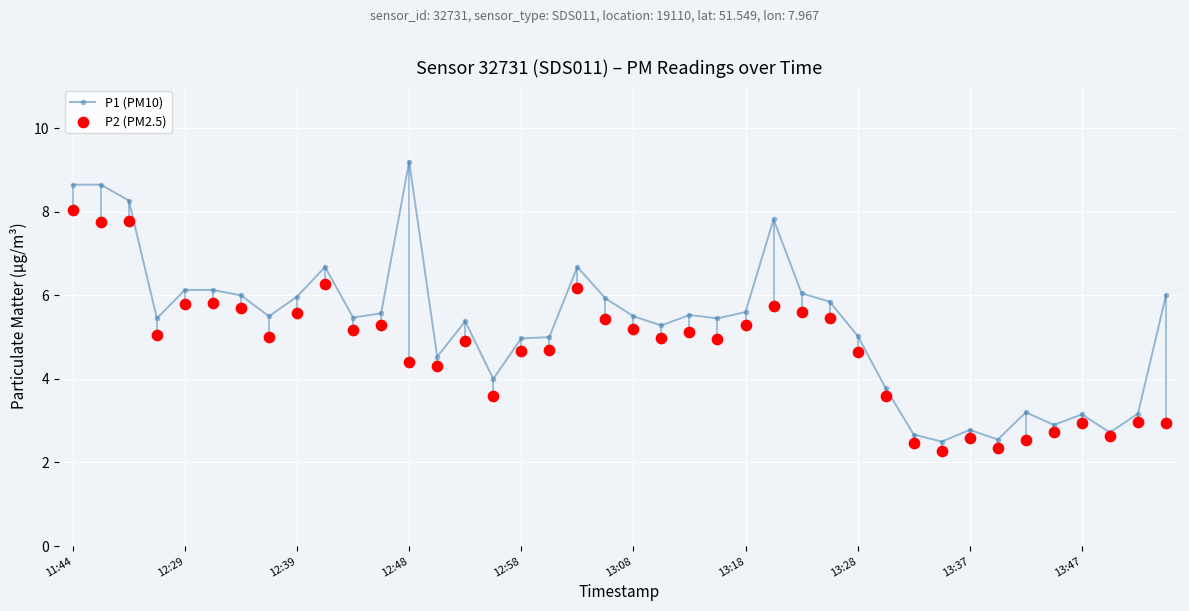

Which series reaches the maximum Y coordinate?

P1 (PM10)